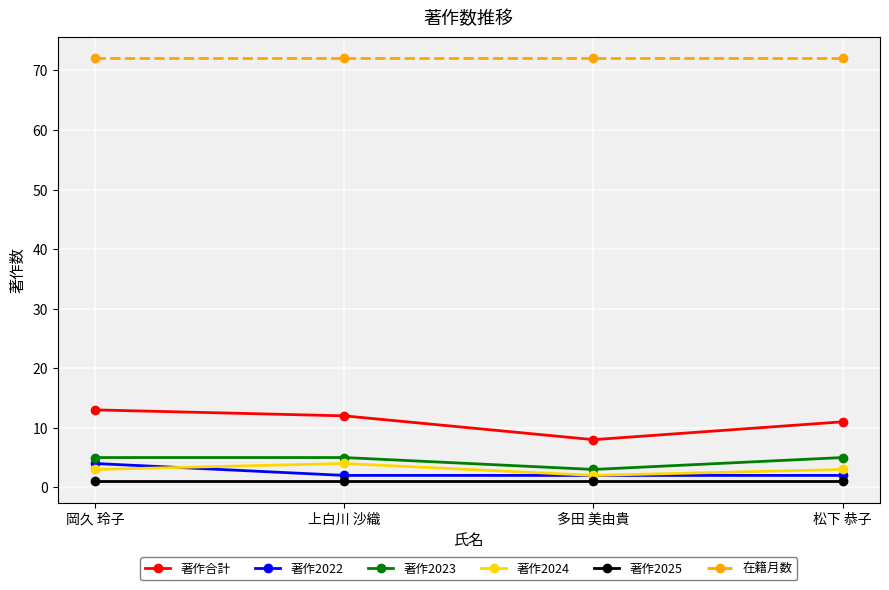

Does the chart have visible grid lines?

Yes